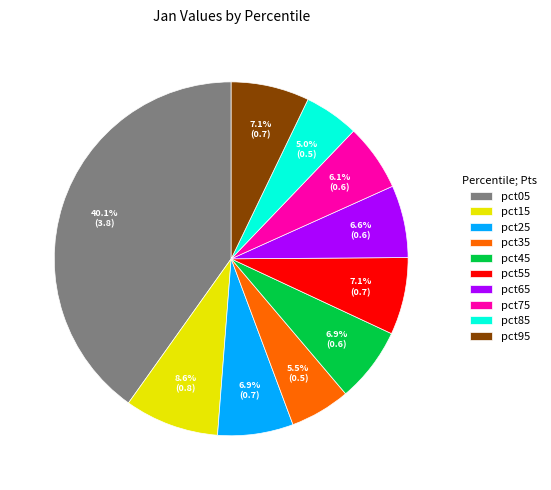

What percentage do pct75 and pct15 together represent?

14.7%